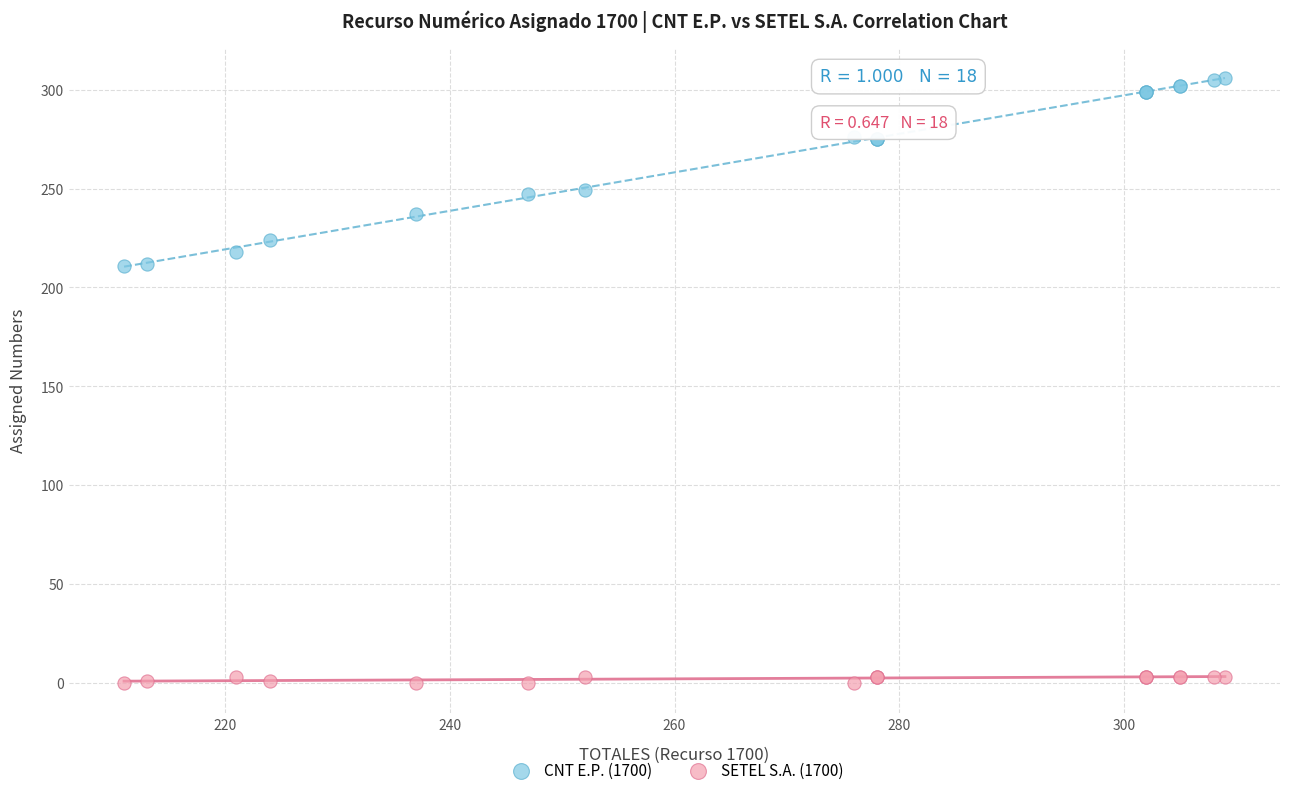

Which series reaches the minimum Y coordinate?

SETEL S.A. (1700)